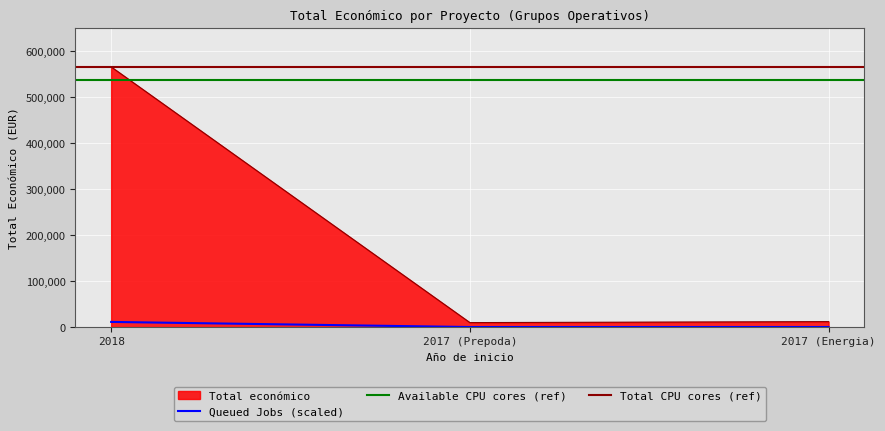

What is the label of the 2nd point from the right?

2017 (Prepoda)